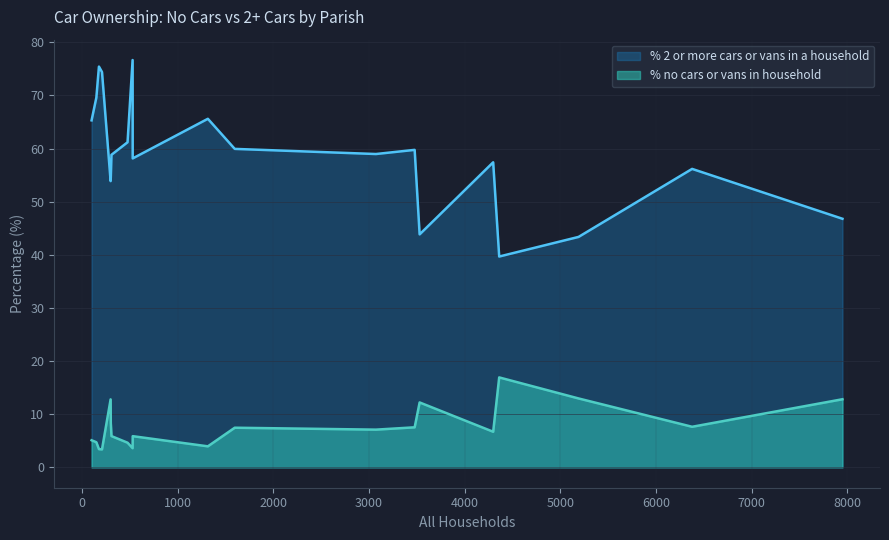

What is the difference between the % no cars or vans in household values at Wimborne Minster and Charlton Marshall?

11.1